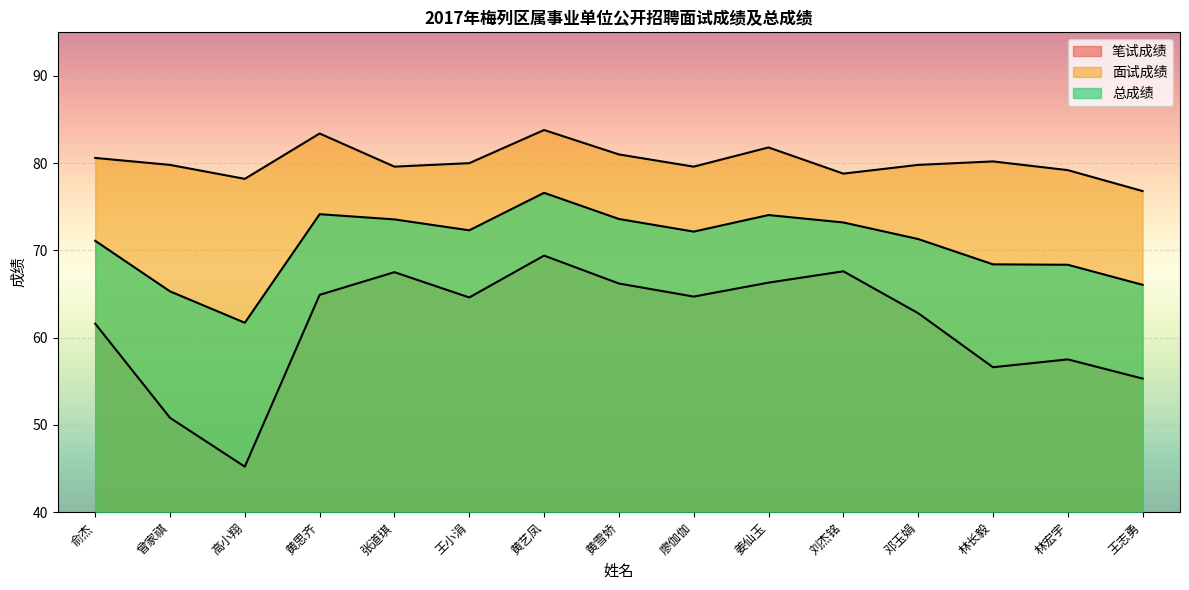

At which category does the chart reach its minimum across all series?

高小翔